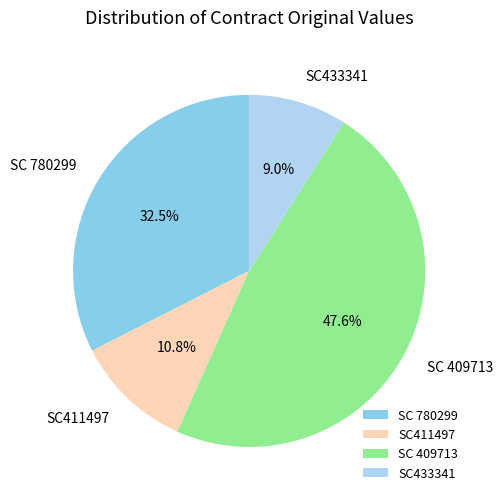

Count the number of slices in the pie.

4